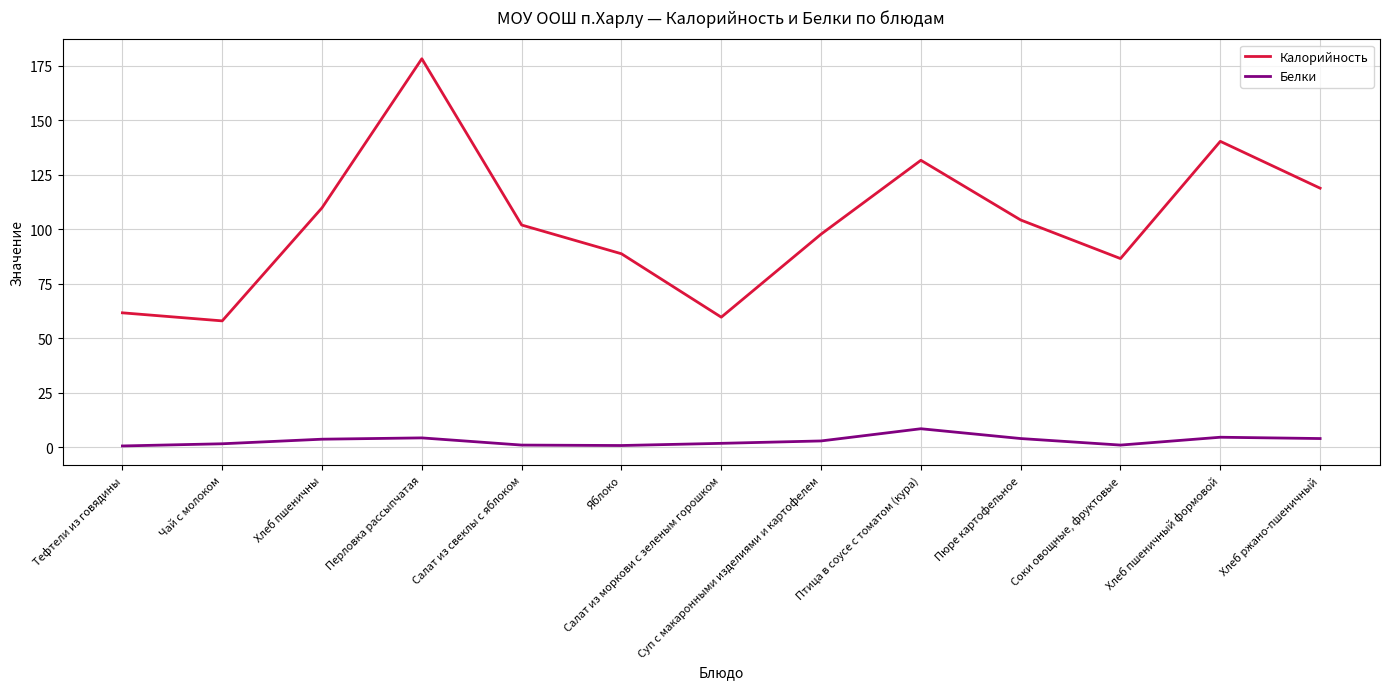

Rank the series by their maximum value, from lowest to highest.

Белки, Калорийность